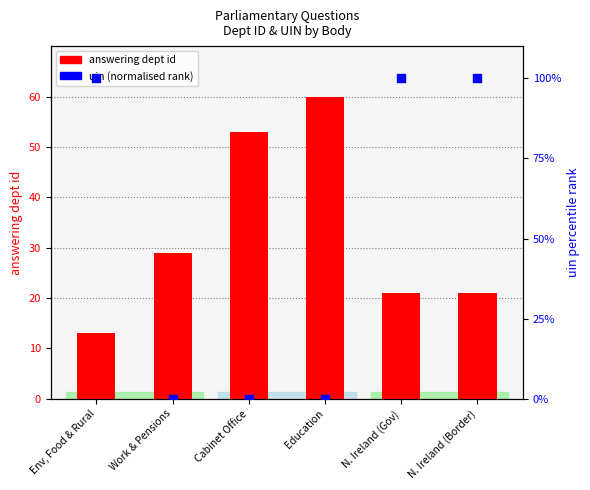

Which series has the largest total across all categories?

uin (normalised)